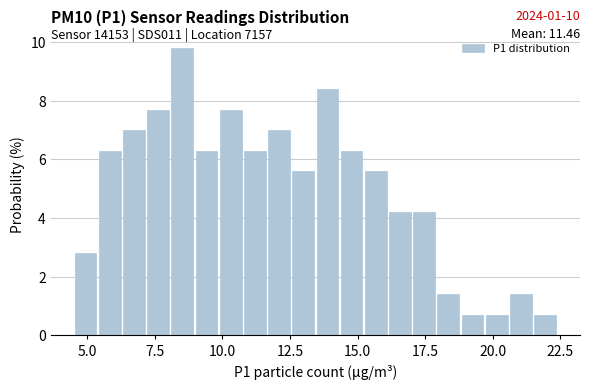

Around what value on the x-axis is the tallest bar? Give the approximate position of its centre, as read against the axis.

8.5